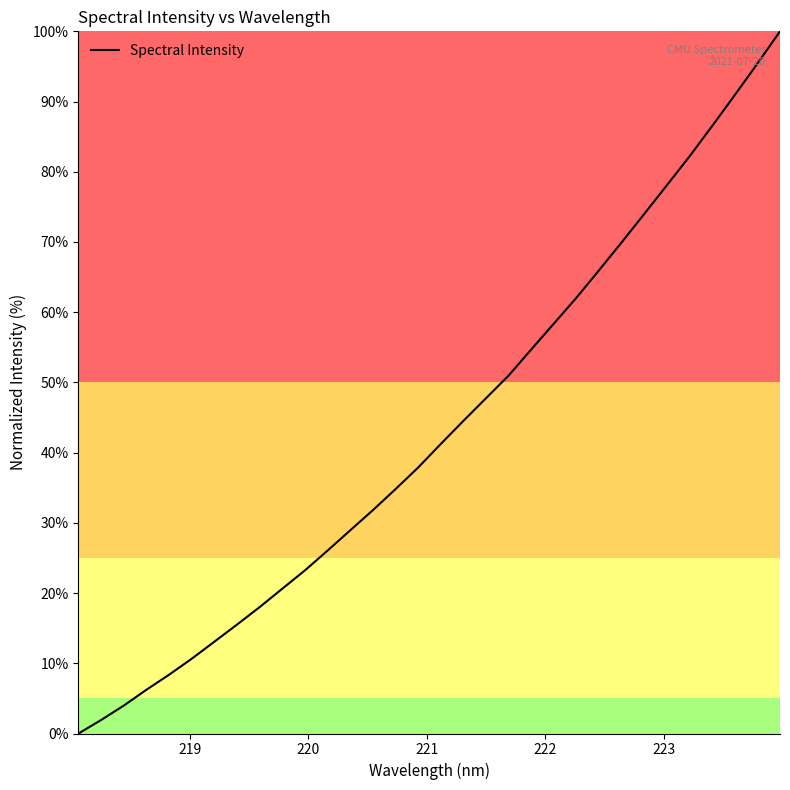

What is the difference between the maximum and minimum values?

100.0